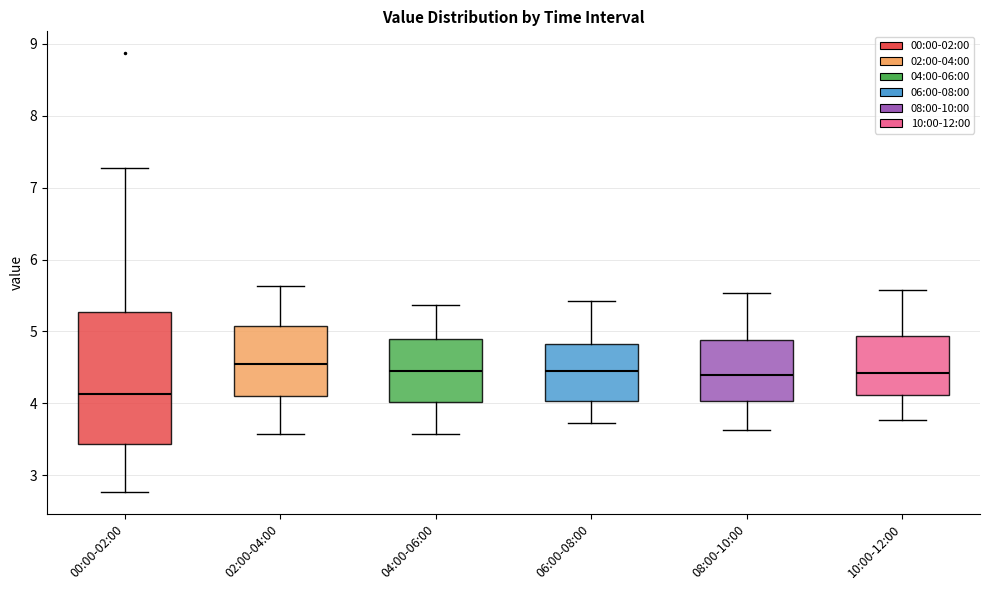

Reading left to right, read every box against the y-axis: the position of its median line, the range the box covers, and the ends of its whiskers. The values are not printed on the chart, so give them approximately, as read against the axis.

00:00-02:00: median 4.1, box 3.4 to 5.3, whiskers 2.8 to 7.3
02:00-04:00: median 4.6, box 4.1 to 5.1, whiskers 3.6 to 5.6
04:00-06:00: median 4.5, box 4.0 to 4.9, whiskers 3.6 to 5.4
06:00-08:00: median 4.5, box 4.0 to 4.8, whiskers 3.7 to 5.4
08:00-10:00: median 4.4, box 4.0 to 4.9, whiskers 3.6 to 5.5
10:00-12:00: median 4.4, box 4.1 to 4.9, whiskers 3.8 to 5.6